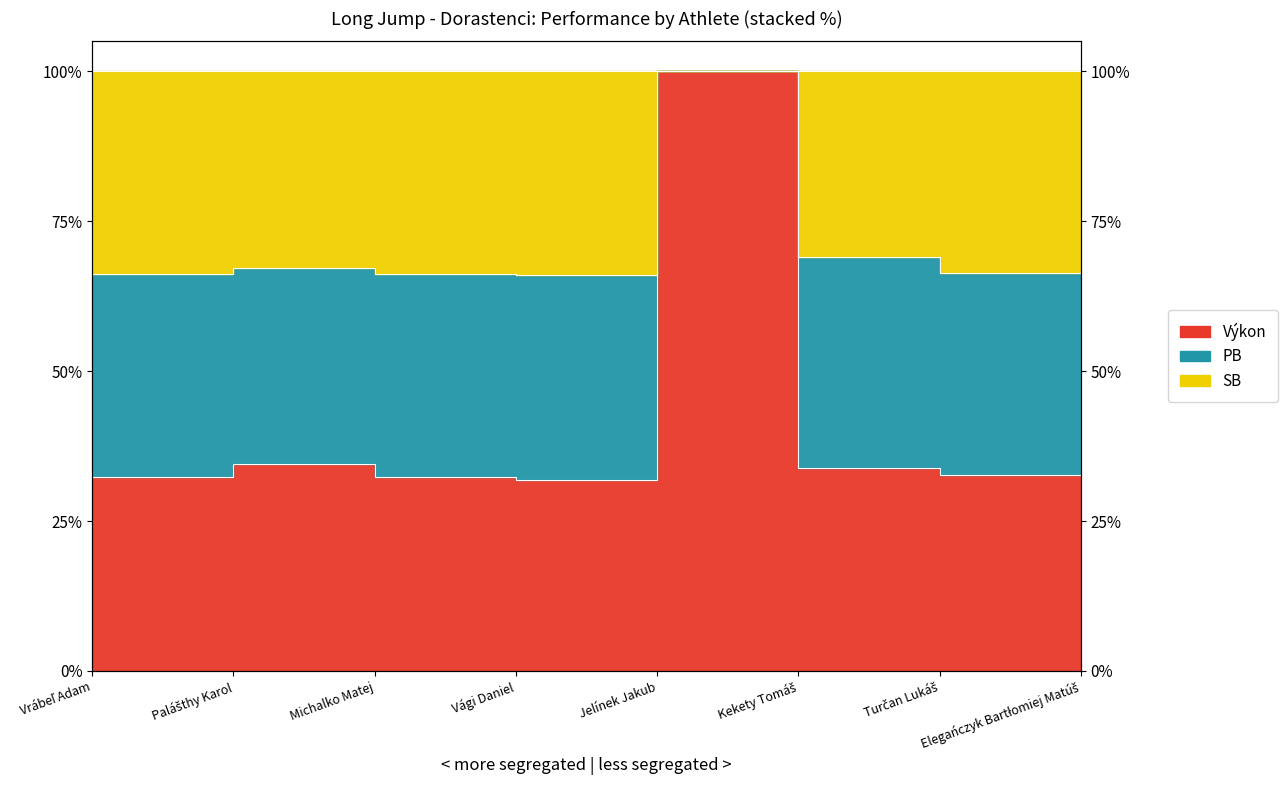

How many values in the SB series are below 66?

1